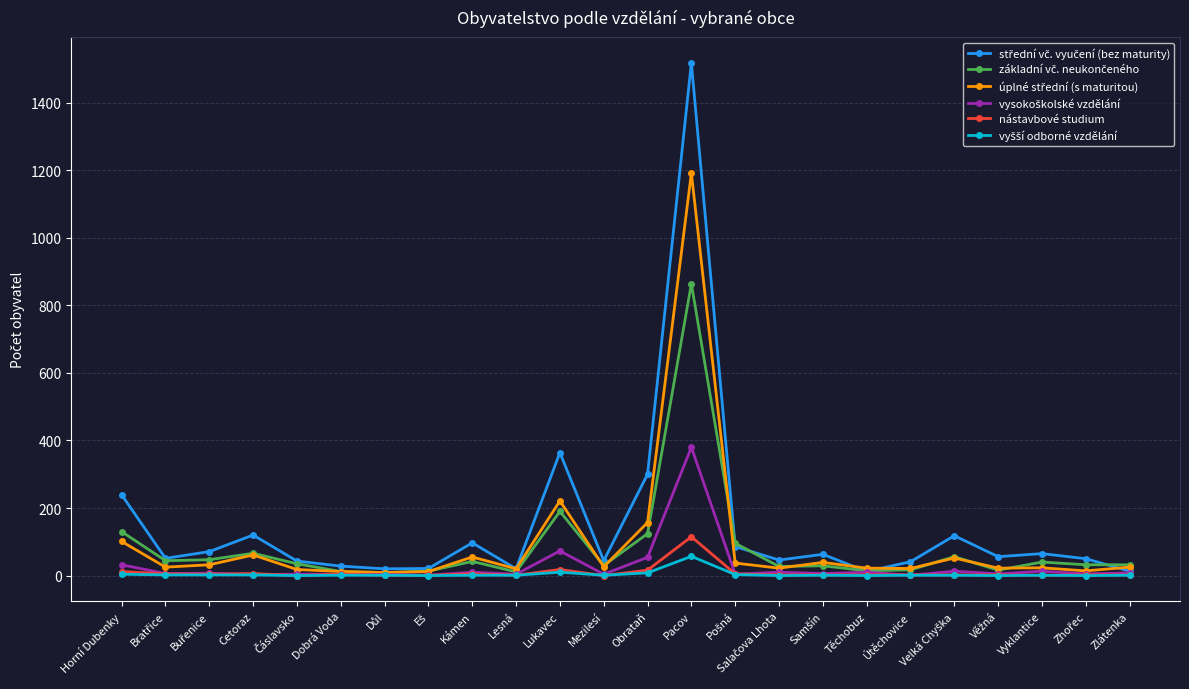

At which category is the sum across all series the highest?

Pacov